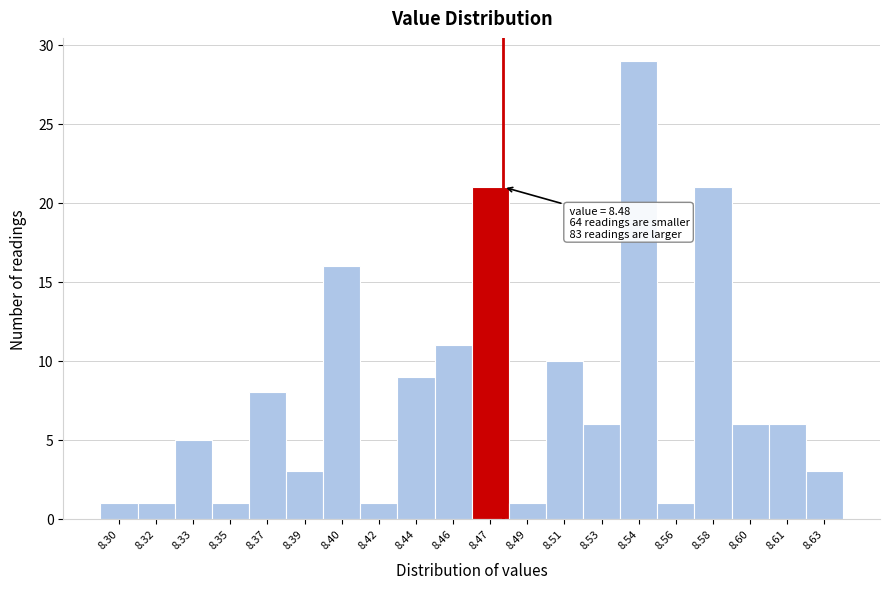

Which range on the x-axis has the tallest bar?

8.536 to 8.552